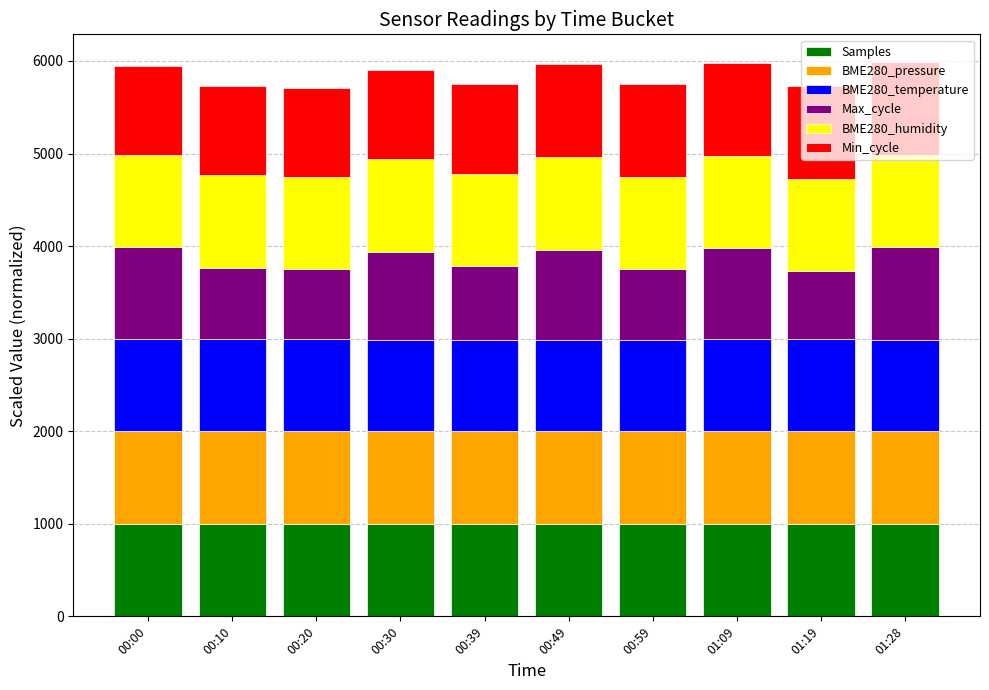

Are the bars horizontal?

No